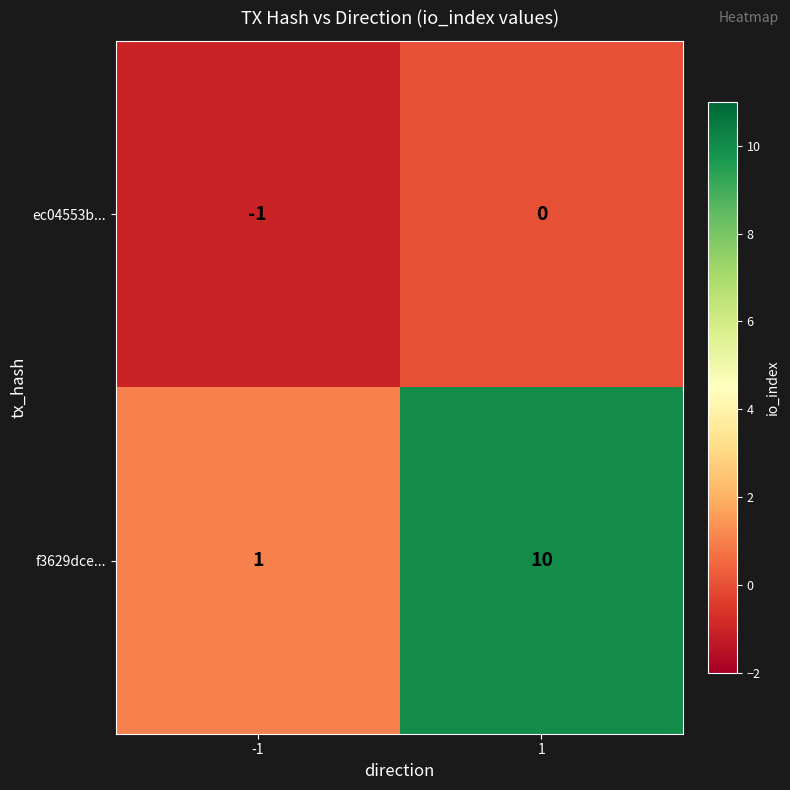

Reading left to right, what are all the values shown in this chart?

ec04553b...: -1	0
f3629dce...: 1	10